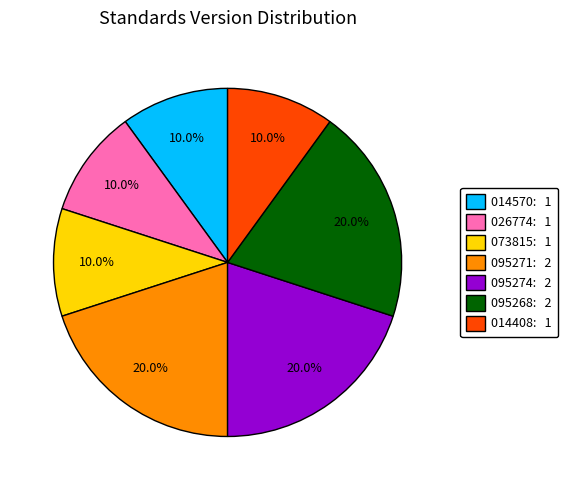

Does any single category account for the majority?

No